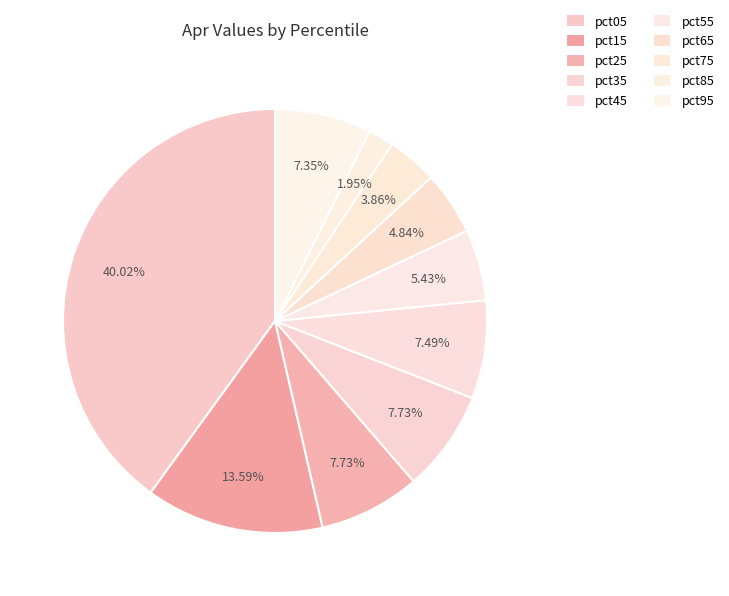

What is the total percentage of pct85 and pct75?

5.8%